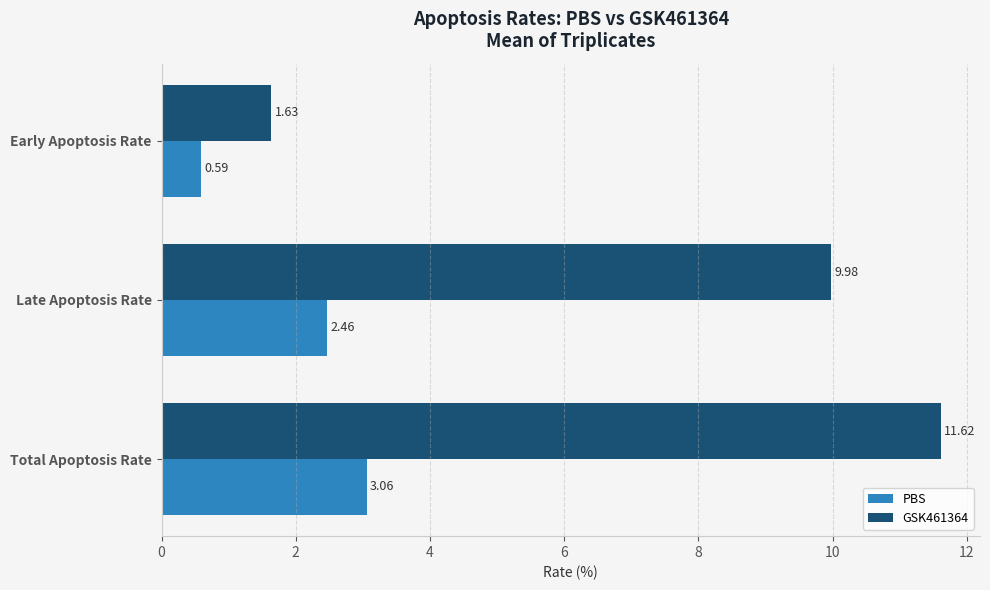

How many data points in PBS are above 2?

2